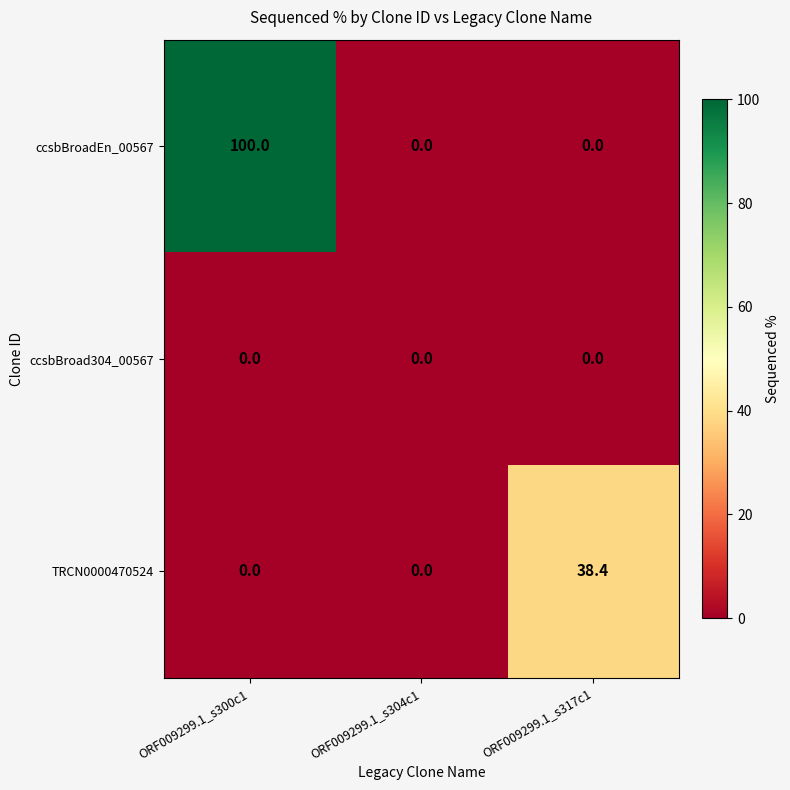

Which series has the widest spread of values?

ccsbBroadEn_00567